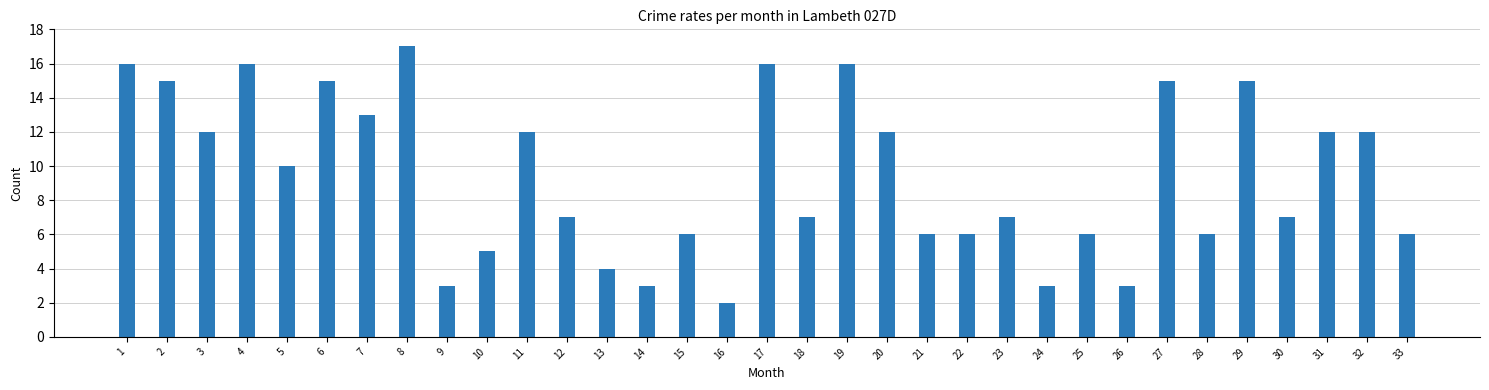

True or false: the data shows 3 at 9.

True